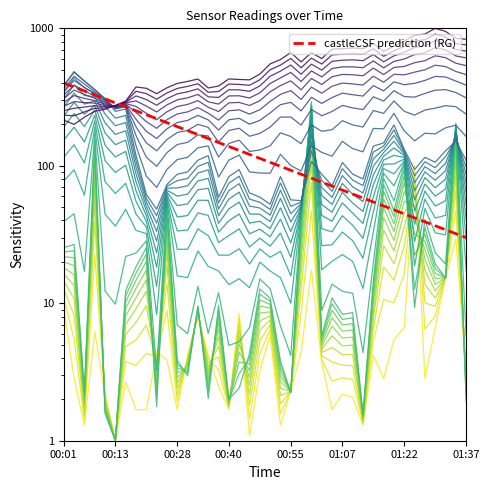

What is the difference between the maximum and second lowest values?

367.9